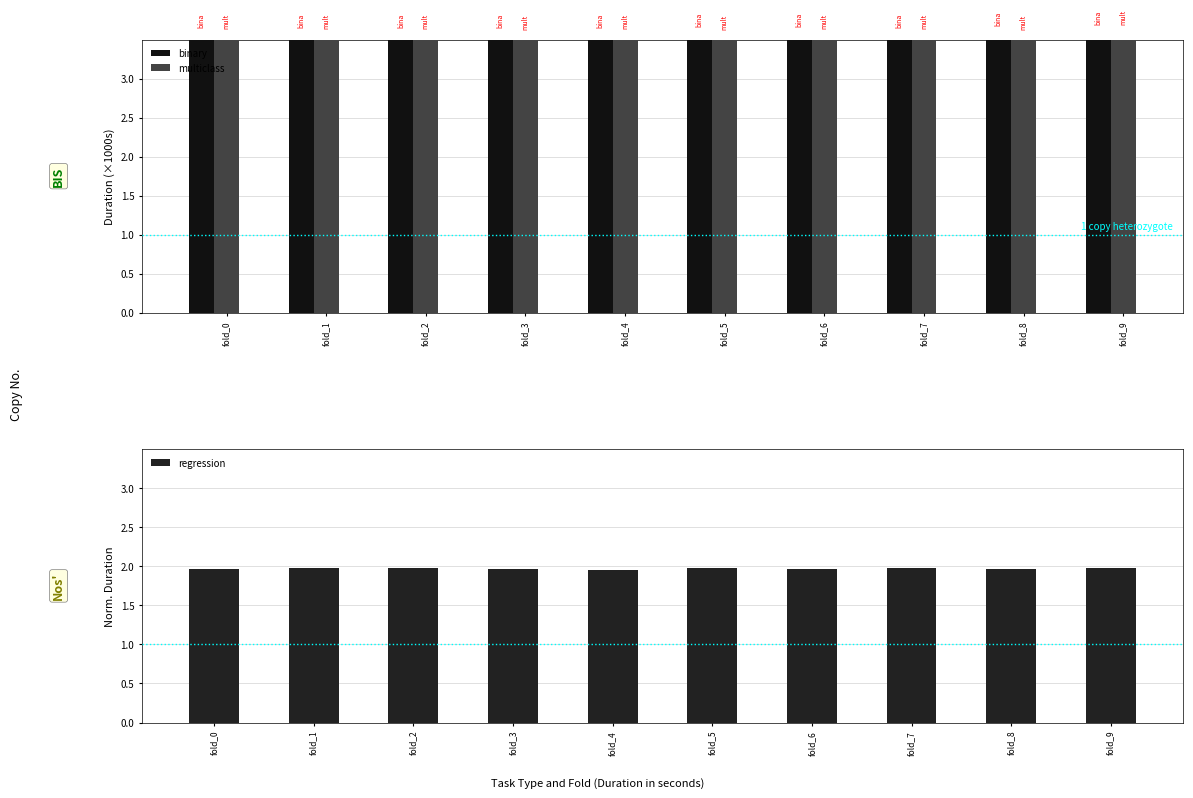

Which series changed the most between fold_1 and fold_7?

binary